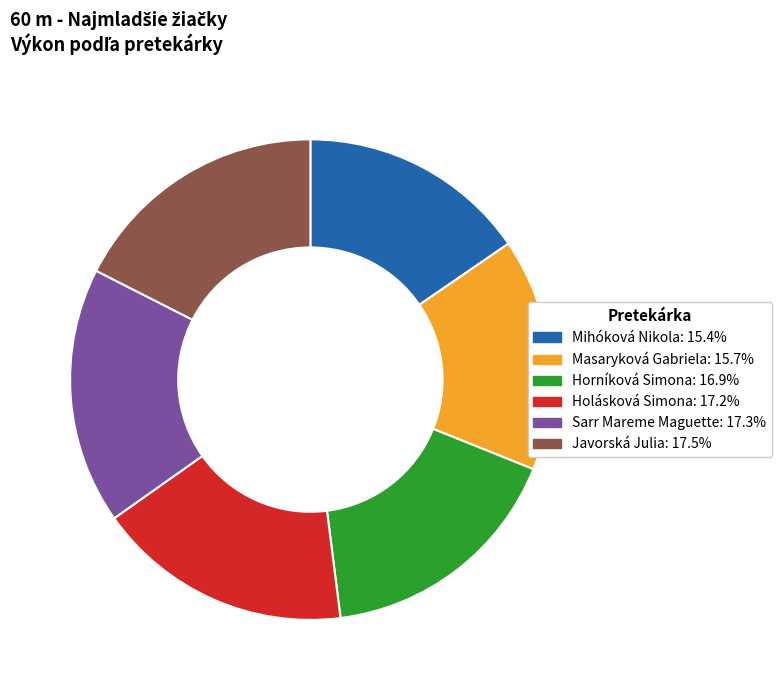

Is there a majority slice in this chart?

No